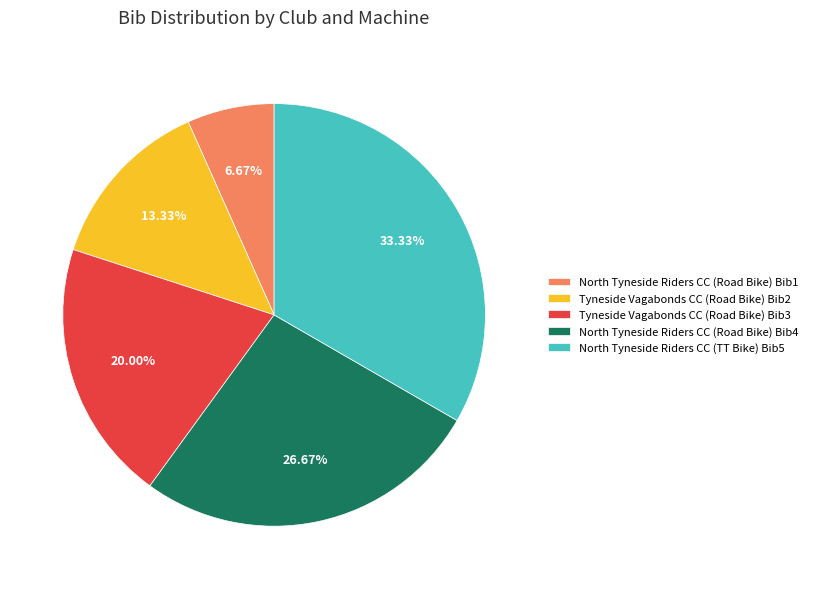

Rank the categories by value from lowest to highest.

North Tyneside Riders CC (Road Bike) Bib1, Tyneside Vagabonds CC (Road Bike) Bib2, Tyneside Vagabonds CC (Road Bike) Bib3, North Tyneside Riders CC (Road Bike) Bib4, North Tyneside Riders CC (TT Bike) Bib5